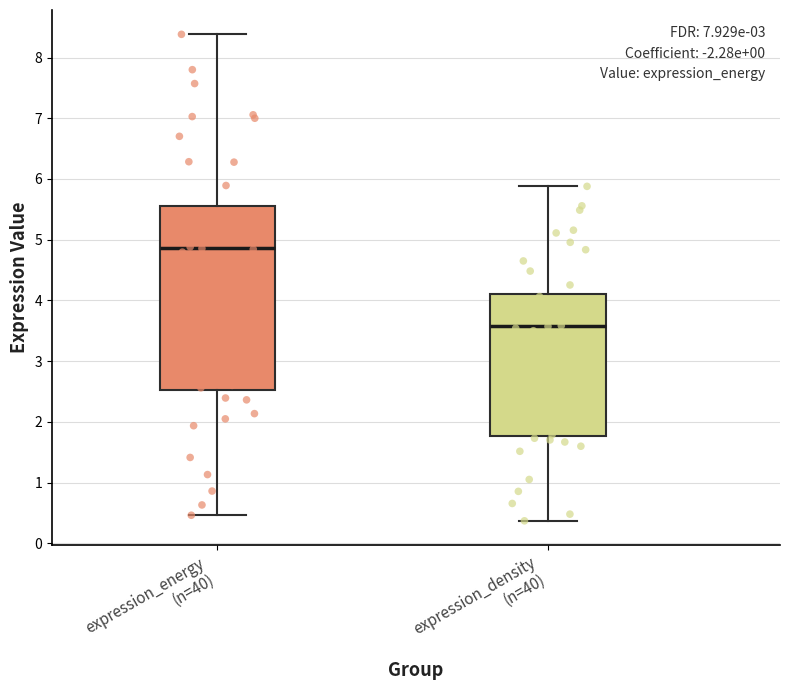

Which box has the lowest median line?

expression_density (n=40)